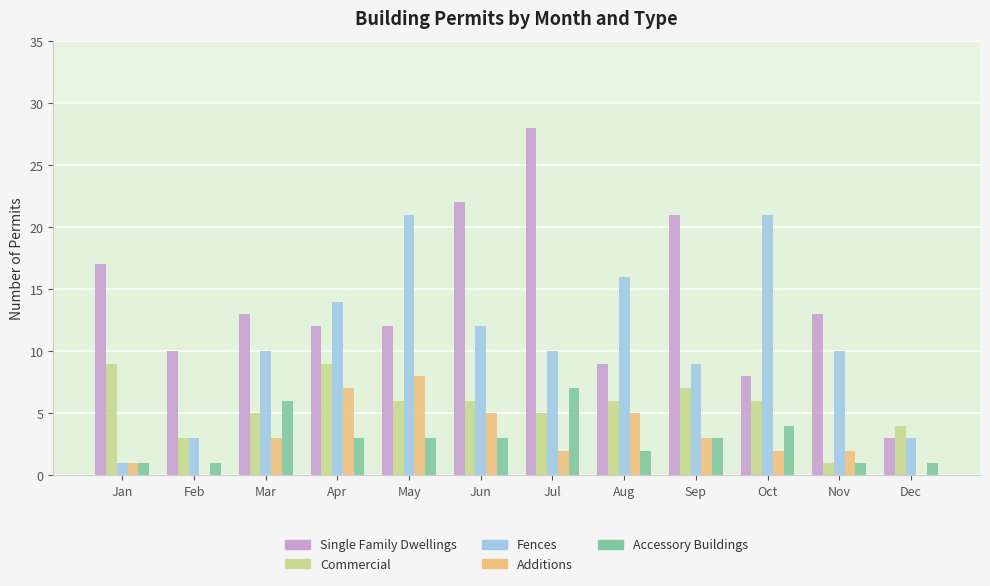

Where does the Accessory Buildings series first go above 3?

Mar